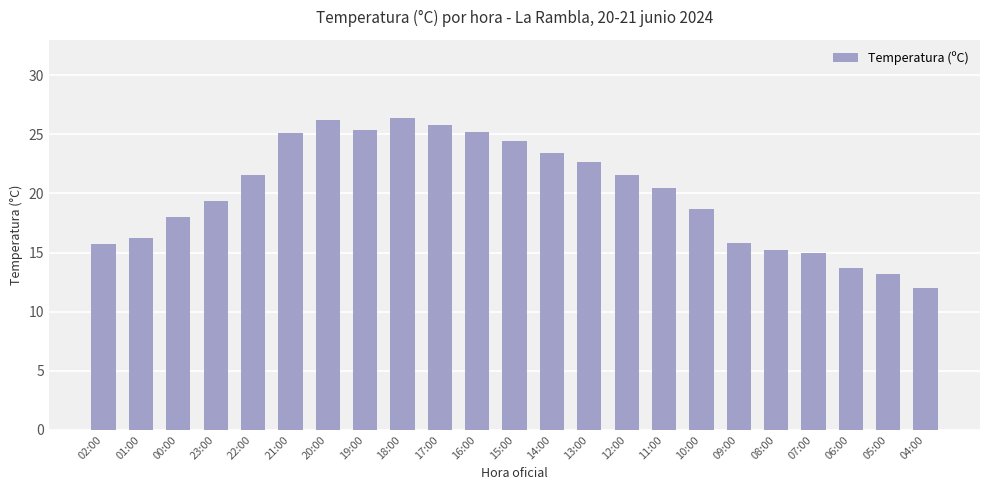

What is the smallest value displayed?

12.0